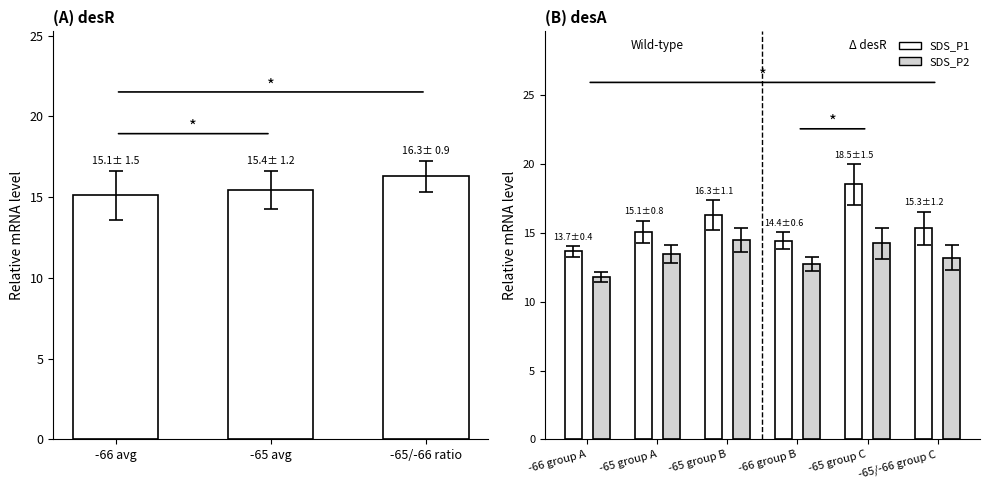

Reading right to left, extract all data points from this chart.

SDS_P1: 15.3	18.5	14.4	16.3	15.1	13.7
SDS_P2: 13.2	14.2	12.7	14.5	13.5	11.8